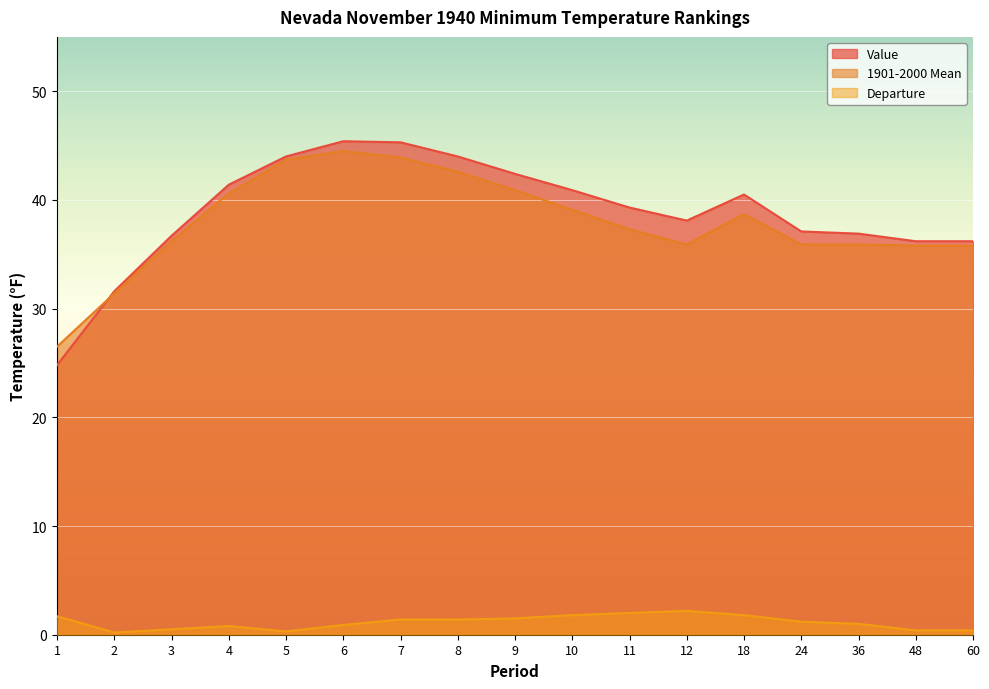

How many categories are shown in the chart?

17